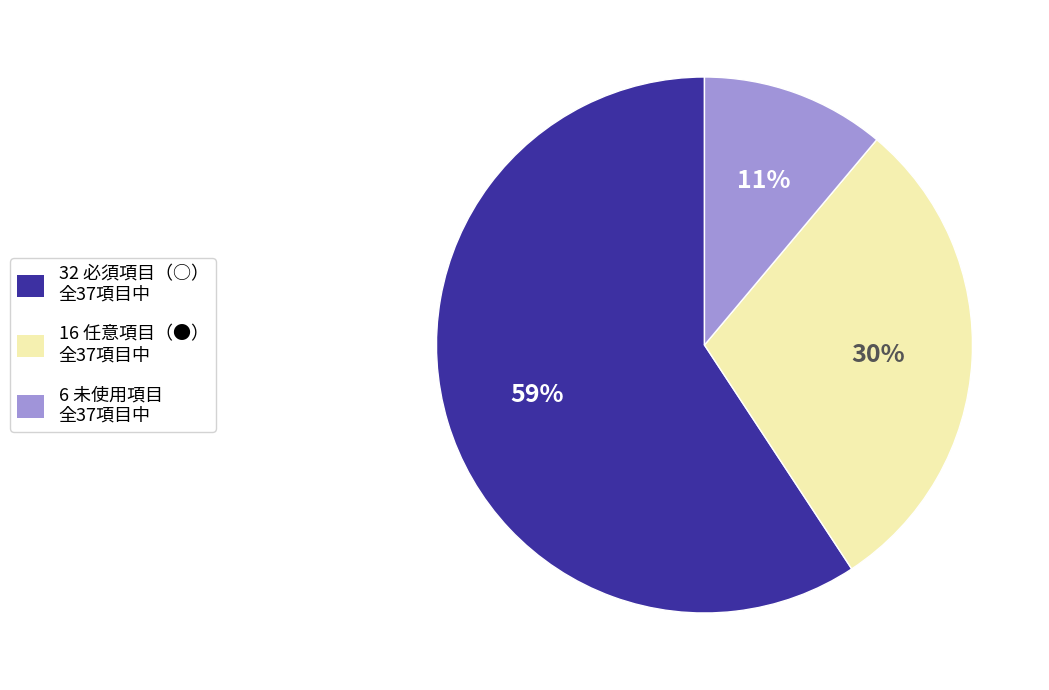

To the nearest percent, what is the average slice percentage?

33%